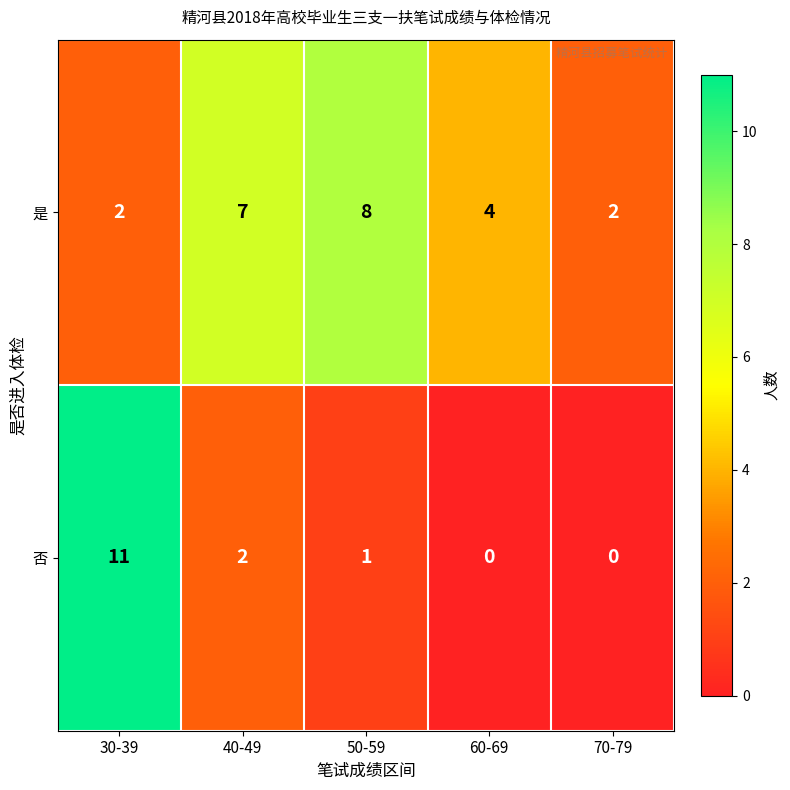

The value of 否 at 60-69 is 0. True or false?

True